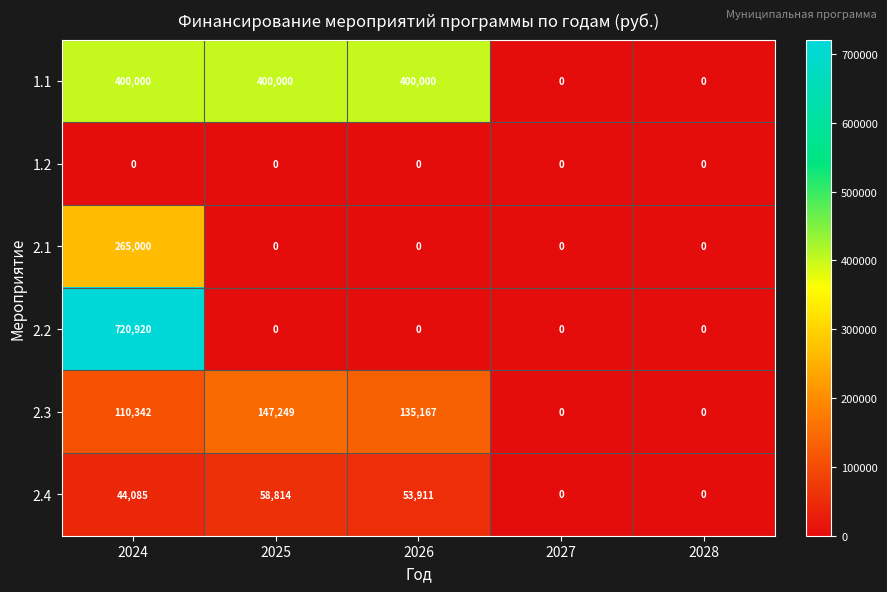

What is the sum of all 1.1 values?

1200000